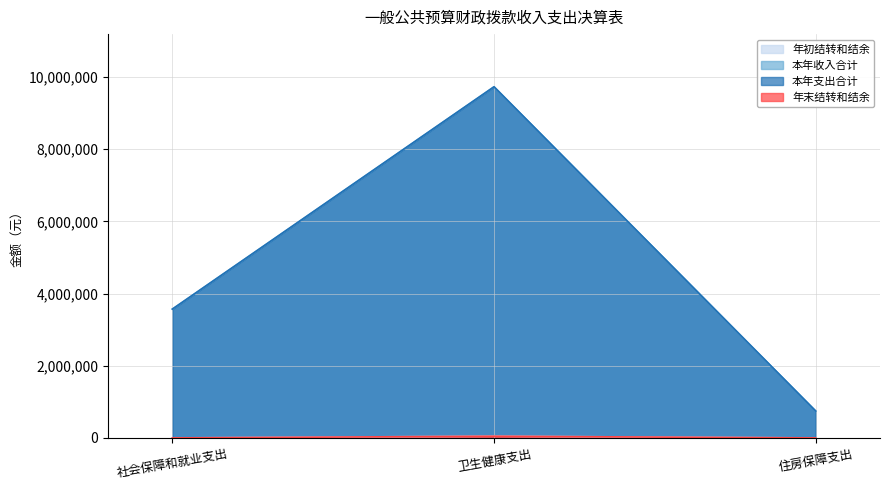

The value of 年末结转和结余 at 卫生健康支出 is 75809.6. True or false?

False